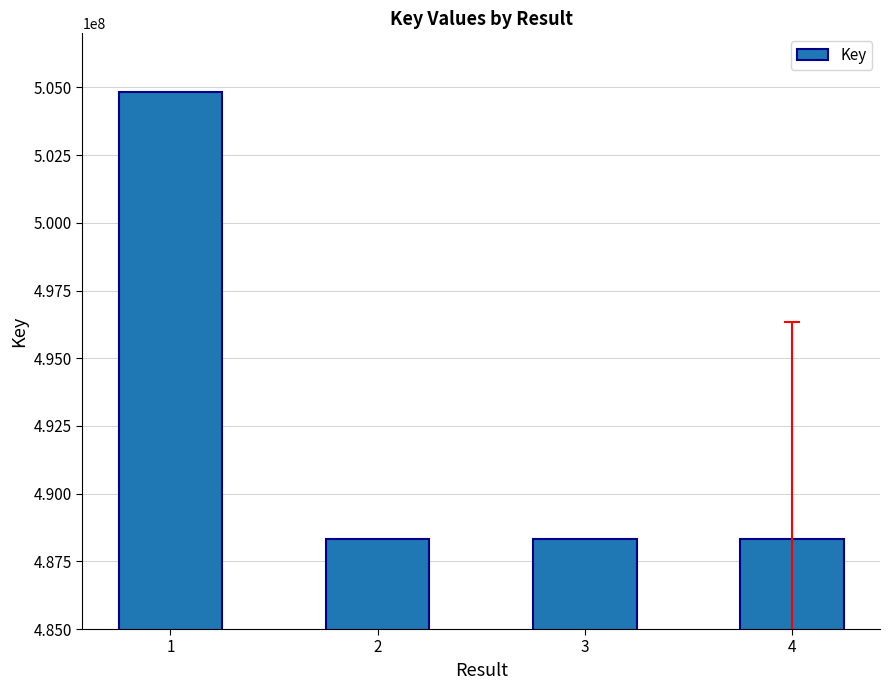

What is the ratio of the value at 4 to the value at 2?

1.0